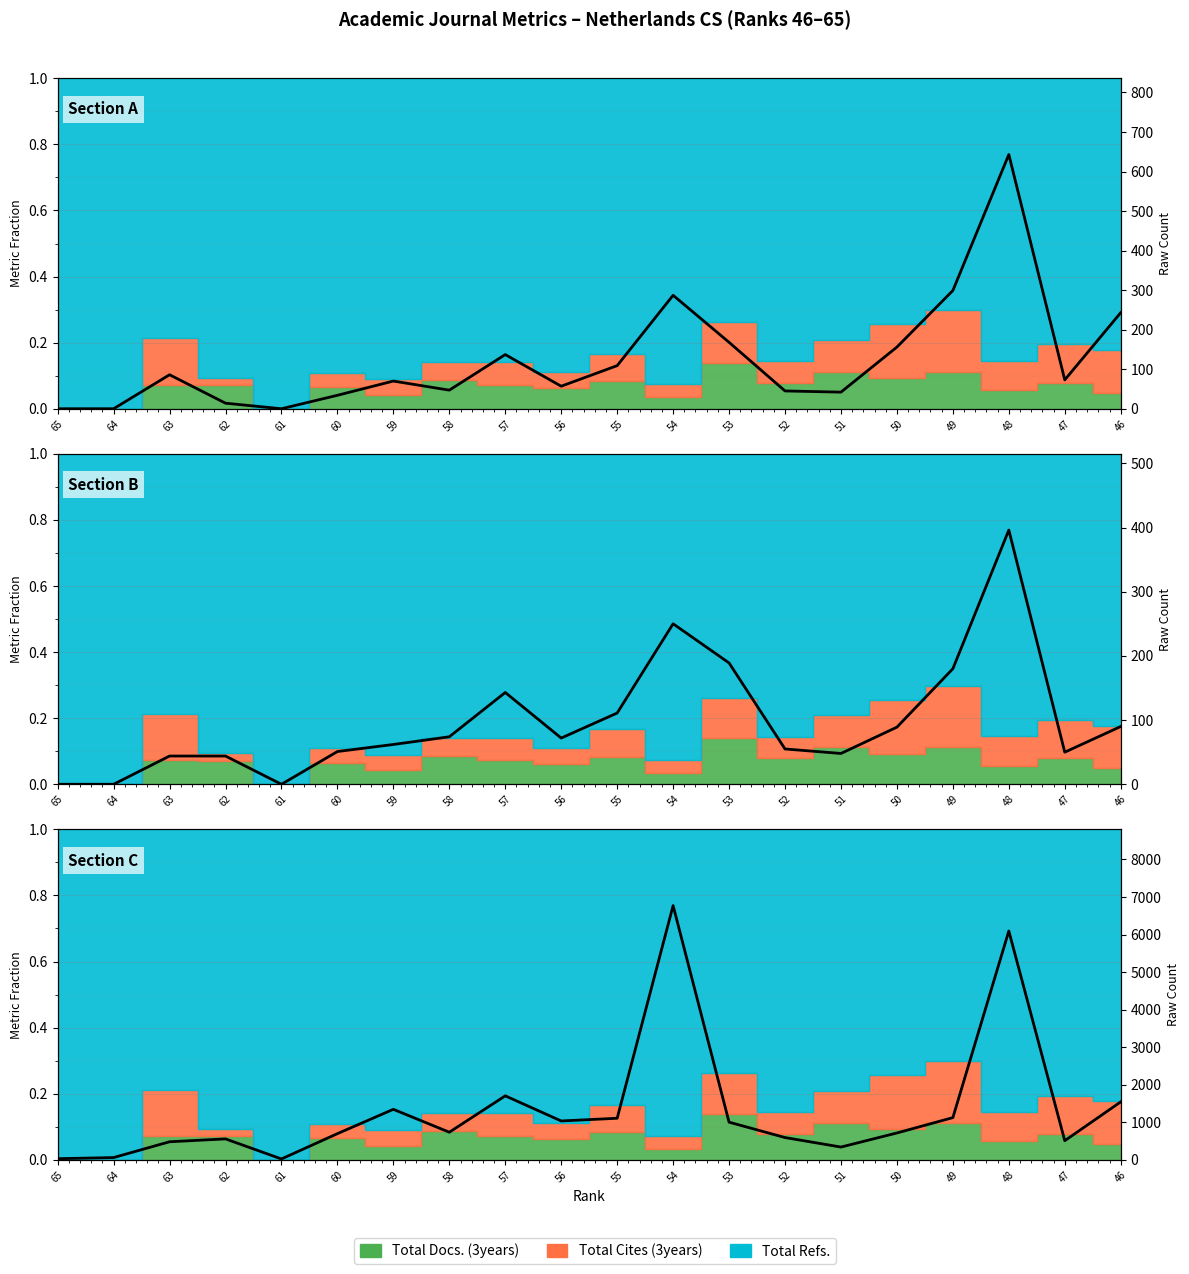

Which series changed the most between 53 and 51?

Total Refs.